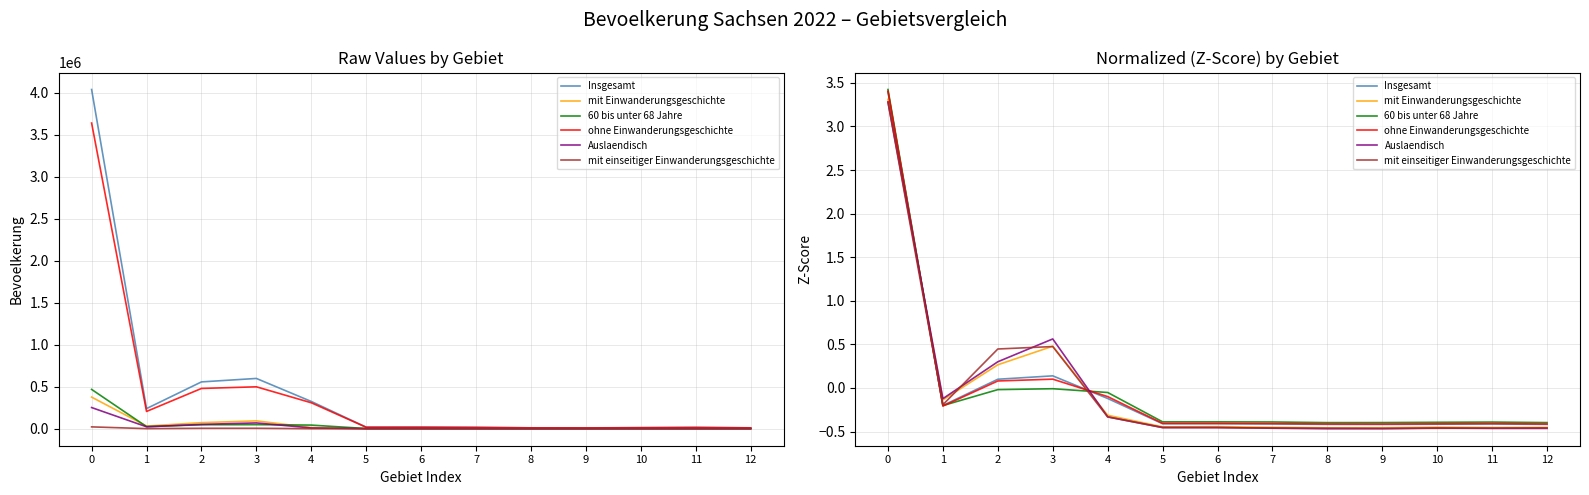

What is the value of the ohne Einwanderungsgeschichte point at the 4th from the left?

0.1